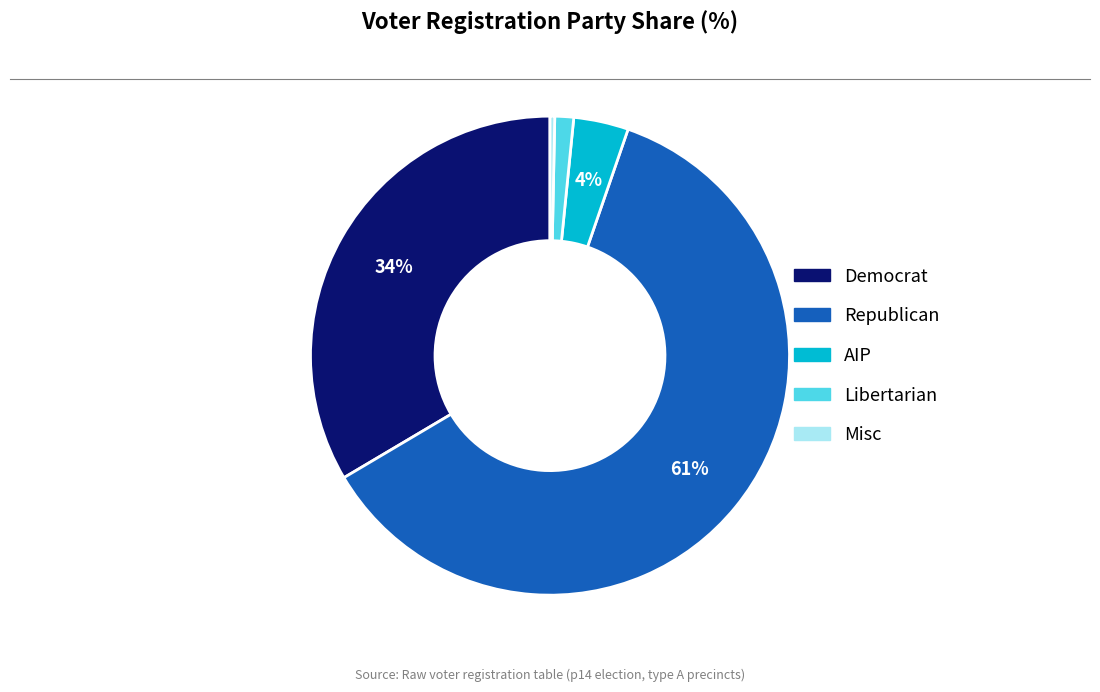

To the nearest percent, what is the average slice percentage?

20%